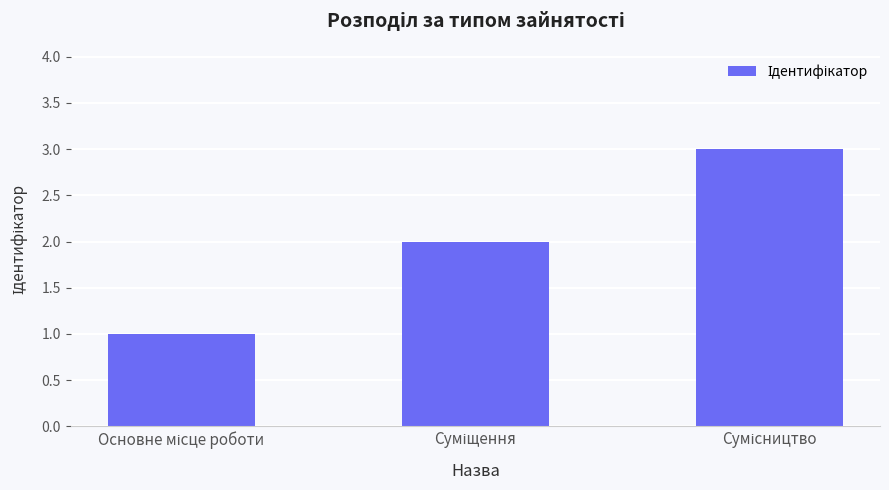

What is the greatest value displayed?

3